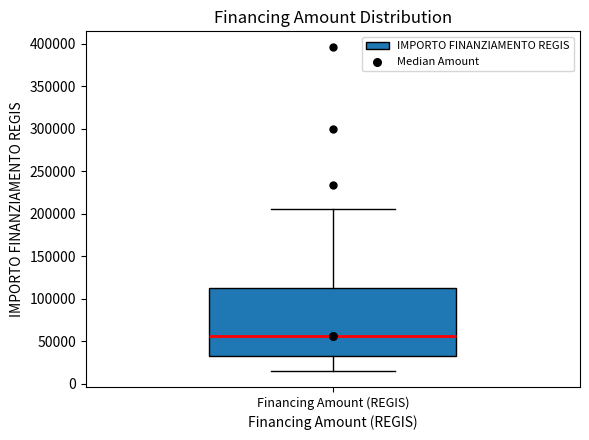

Transcribe this box plot: give where the median line is, the range the box spans, and where the two whiskers end, as read against the y-axis. The values are not printed on the chart, so give them approximately, as read against the axis.

median 55000, box 35000 to 115000, whiskers 15000 to 205000